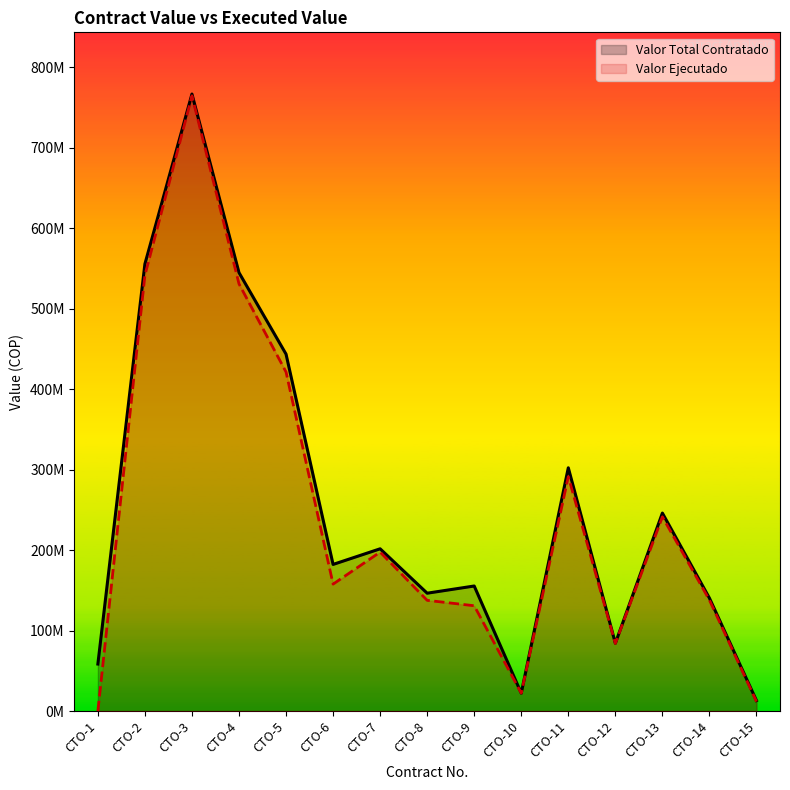

Rank the series at CTO-5 from lowest to highest value.

Valor Ejecutado, Valor Total Contratado